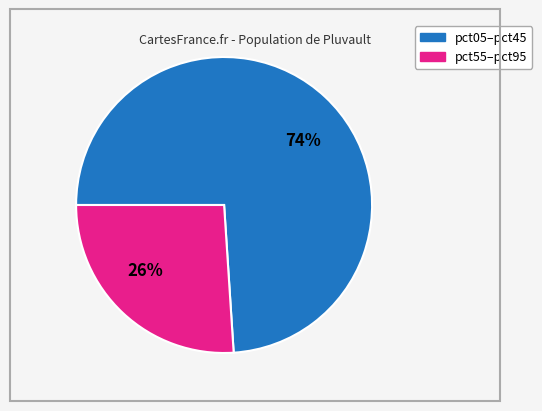

The 26% slice represents 26% of the pie. True or false?

True